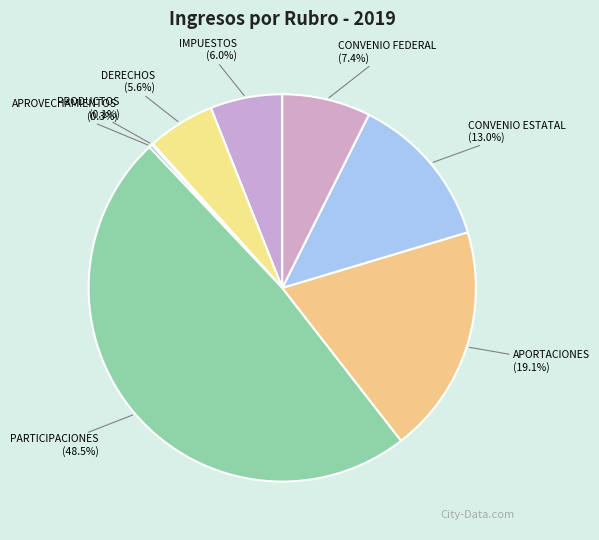

Approximately how many times larger is the value at IMPUESTOS compared to DERECHOS?

1.1